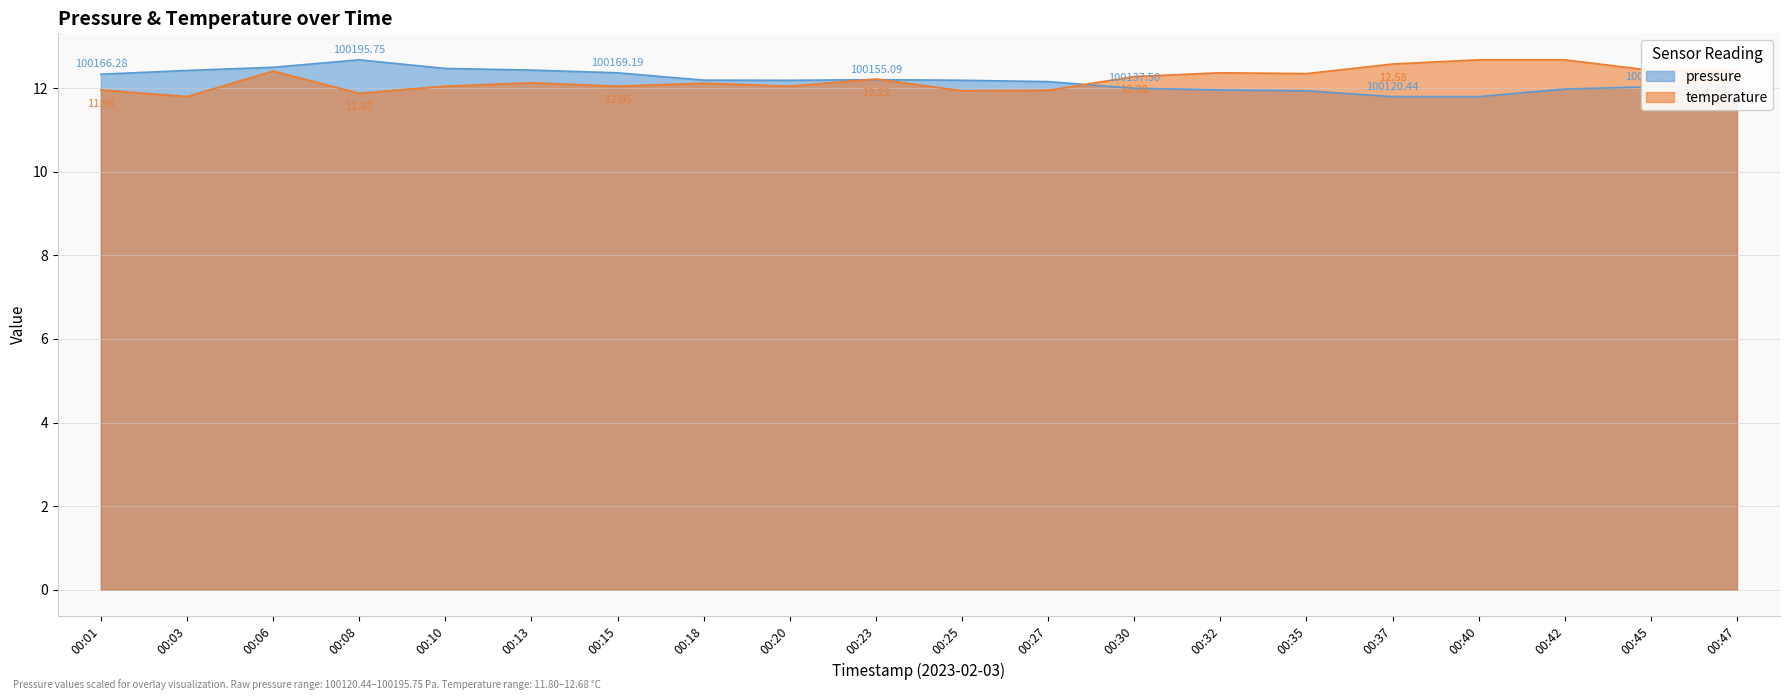

At which category does temperature reach its first local peak?

00:06